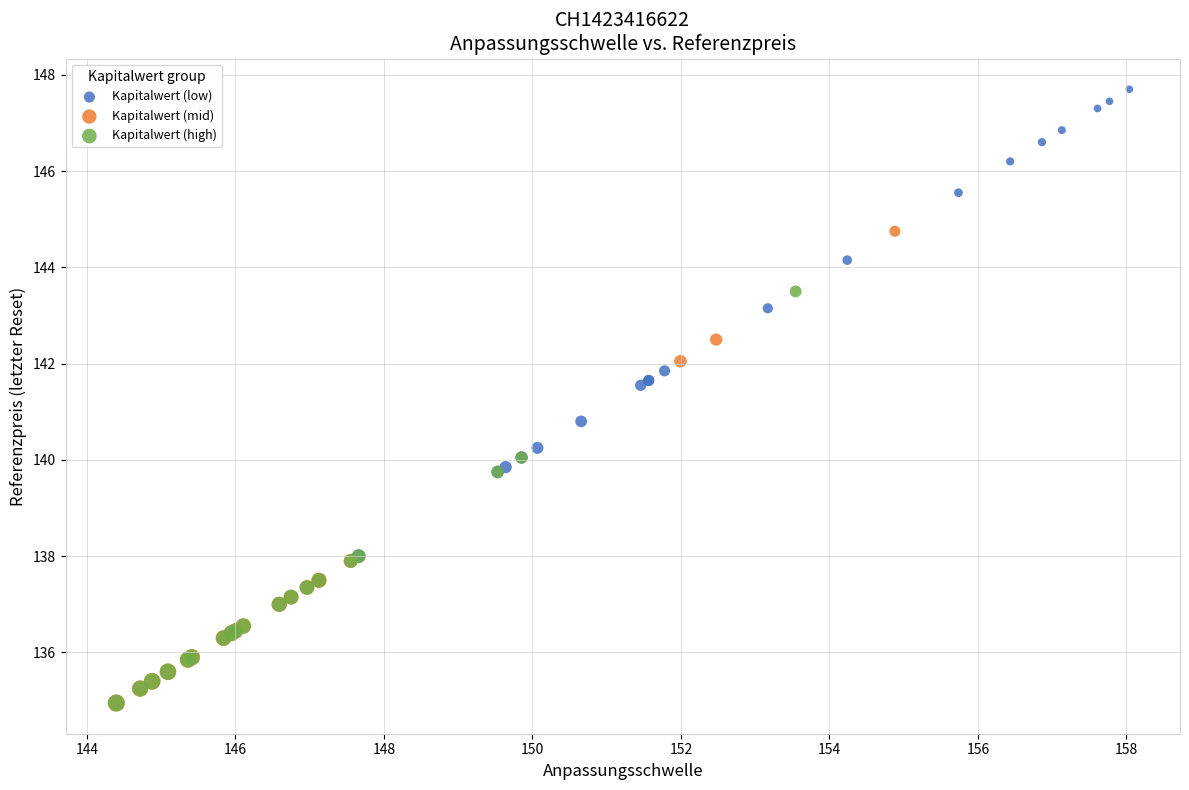

Which series contains the highest Y value?

Kapitalwert (low)